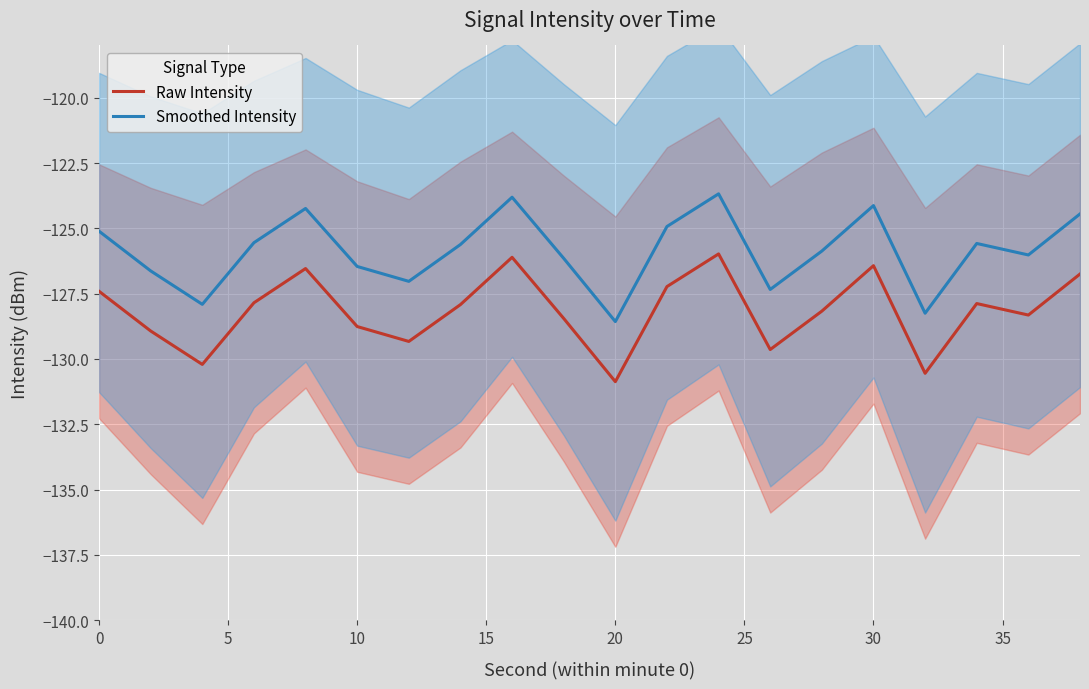

True or false: Smoothed Intensity and Raw Intensity cross at least once.

False